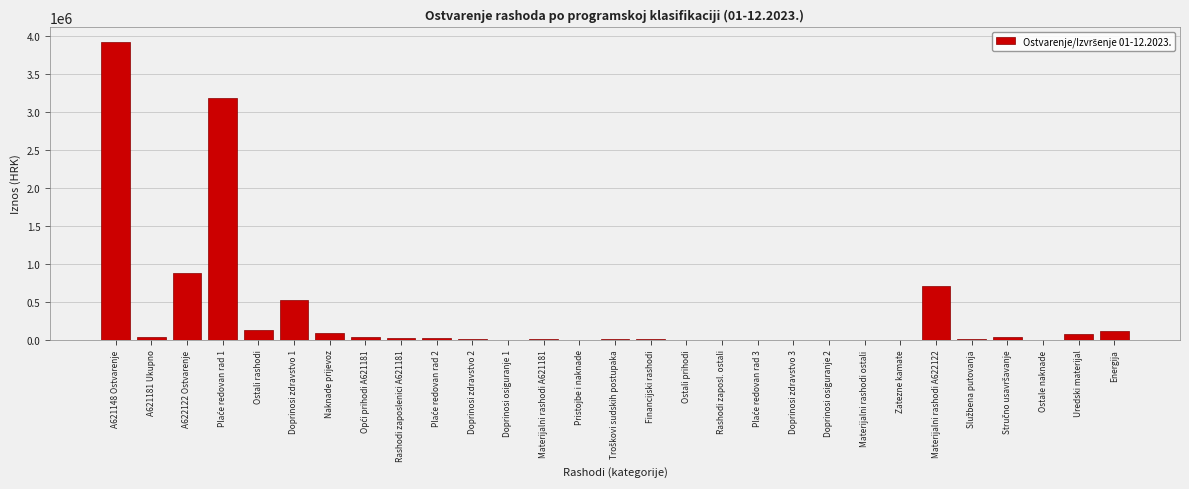

Which category has the highest value across all series?

A621148 Ostvarenje